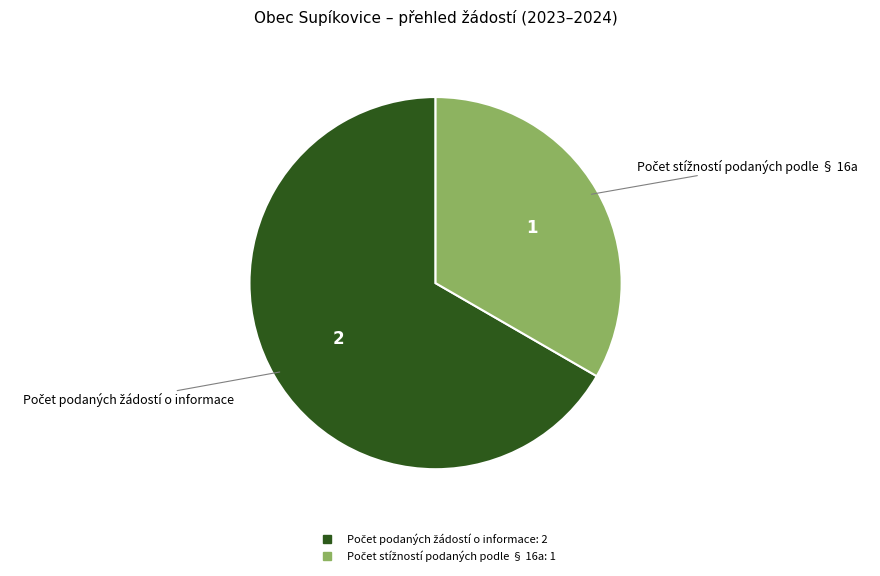

Is there a majority slice in this chart?

Yes